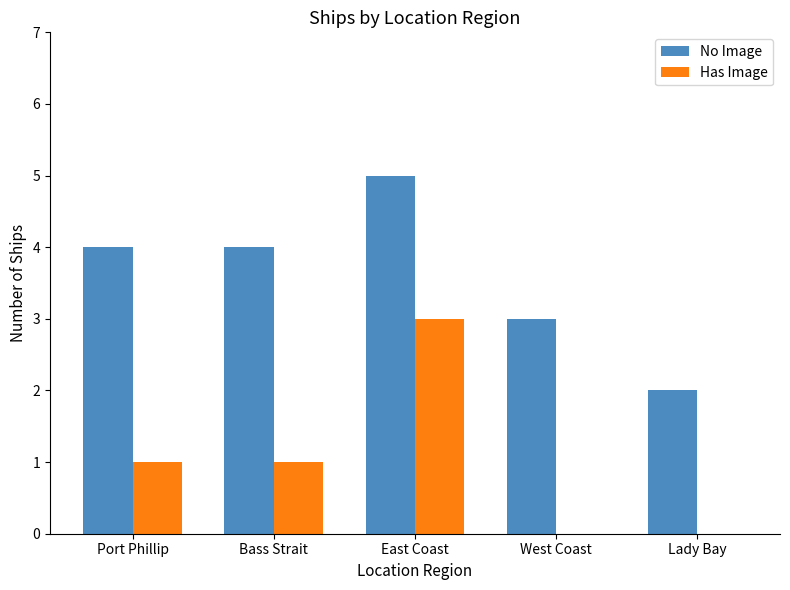

Is it true that No Image equals 1 at Lady Bay?

False